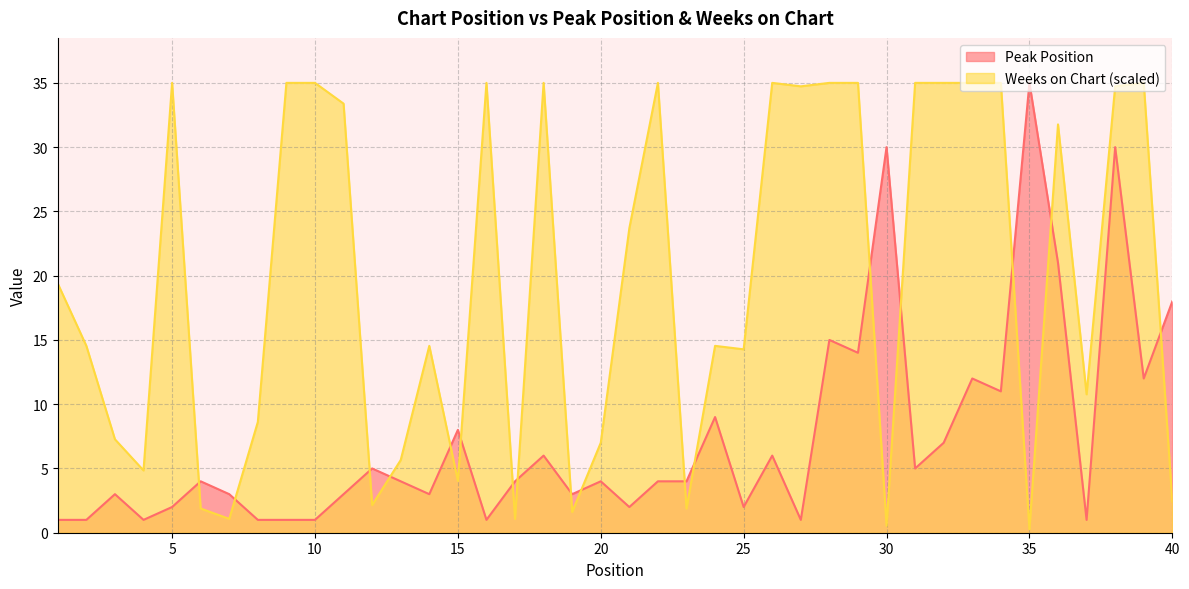

At which label does Weeks on Chart first exceed 19?

1